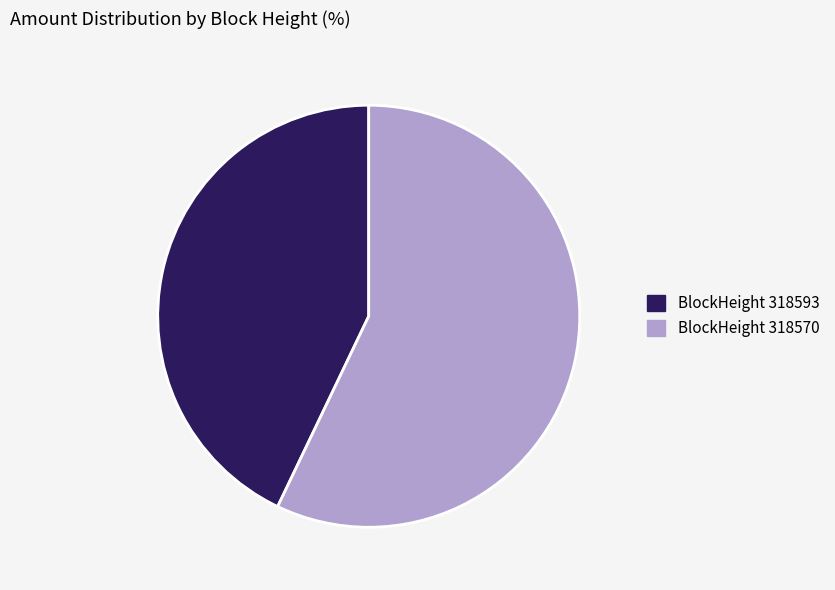

True or false: BlockHeight 318570 accounts for 57% of the total.

True